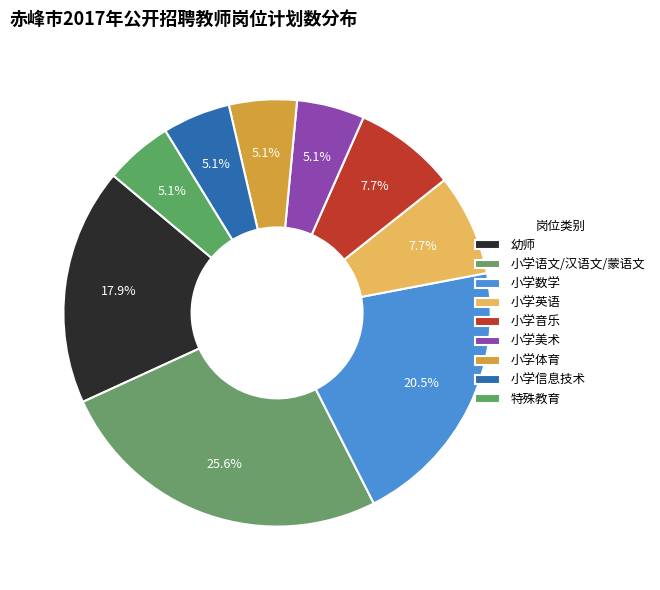

How many slices are in this pie chart?

9